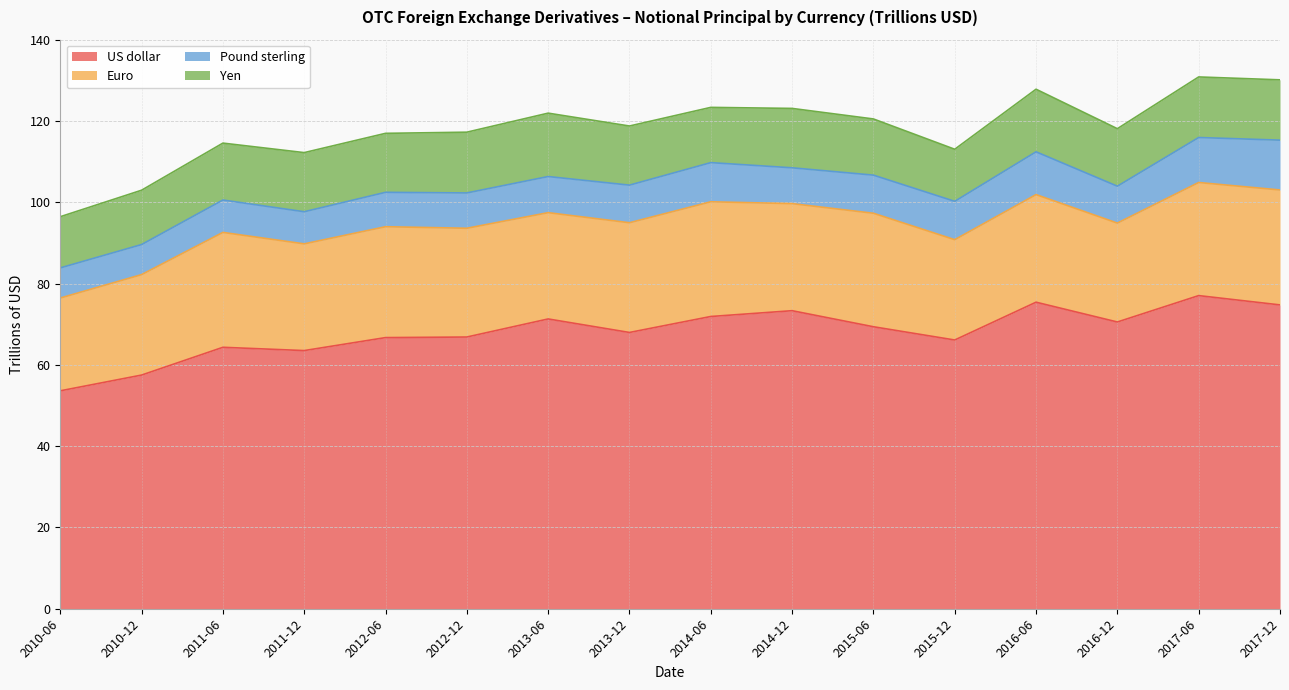

At how many categories does at least one series exceed 59?

14